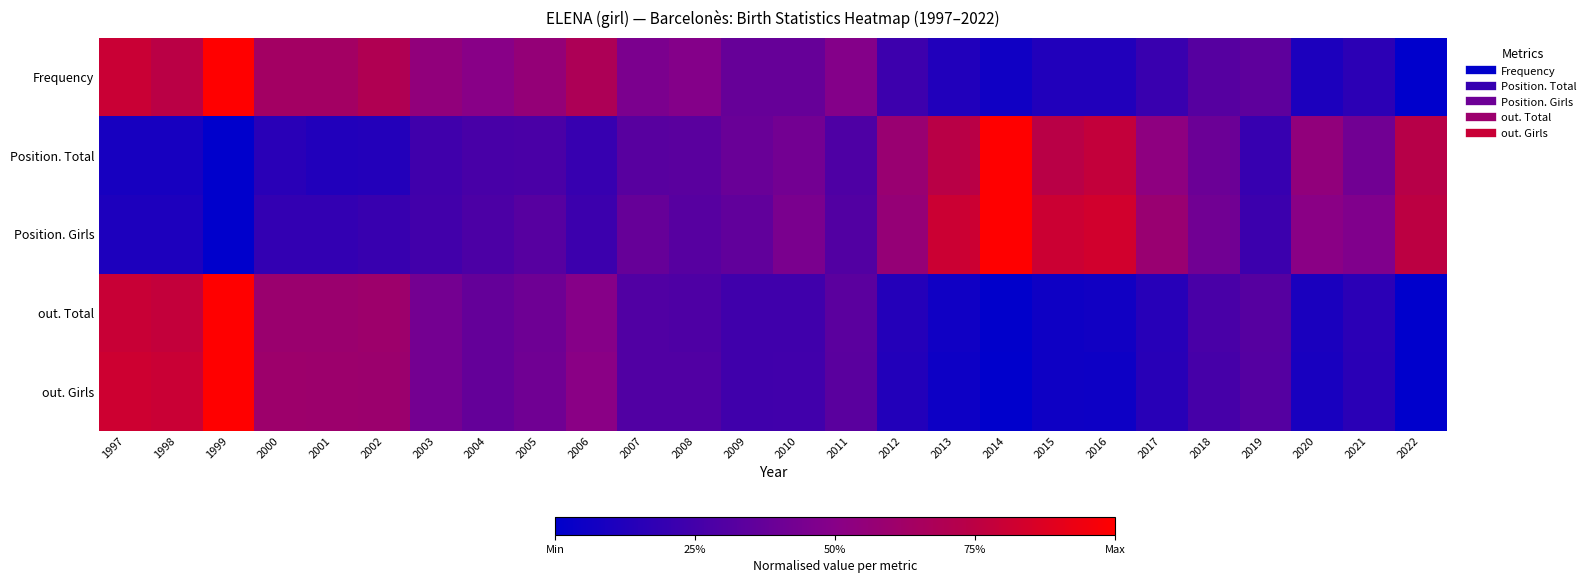

At which category is the sum across all series the highest?

1999